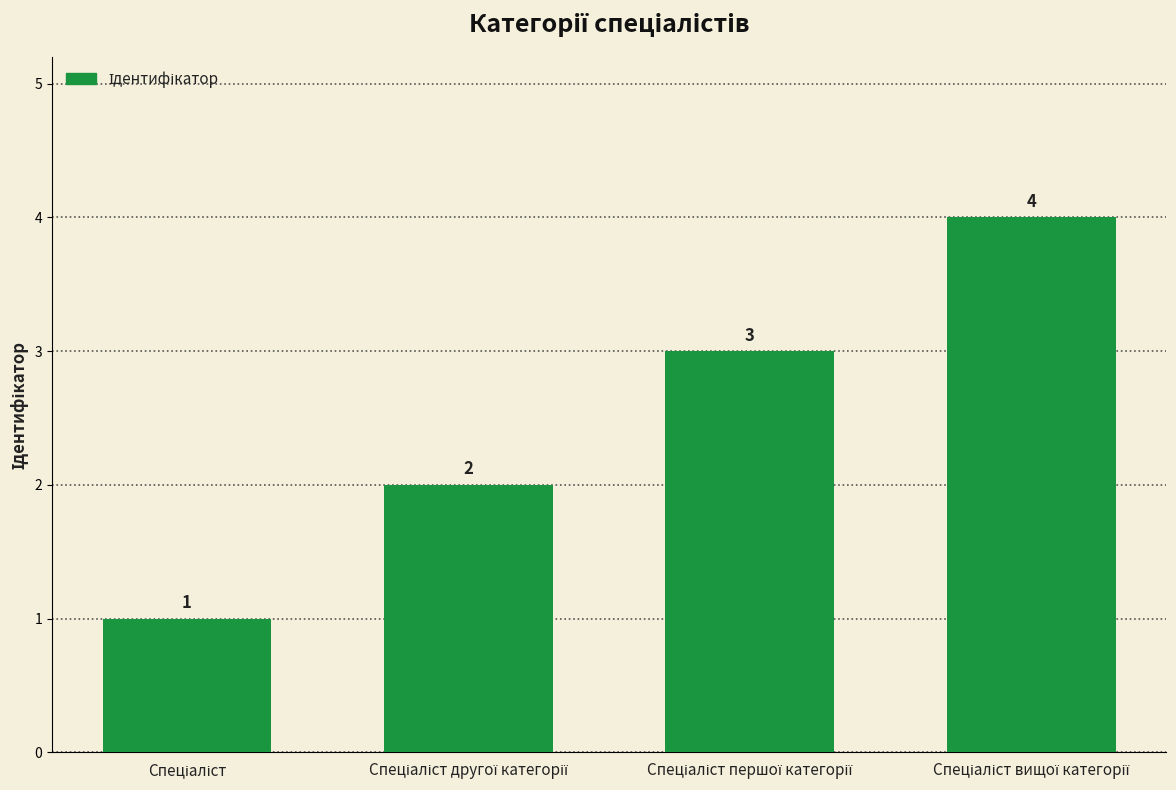

What is the difference between the second highest and second lowest values?

1